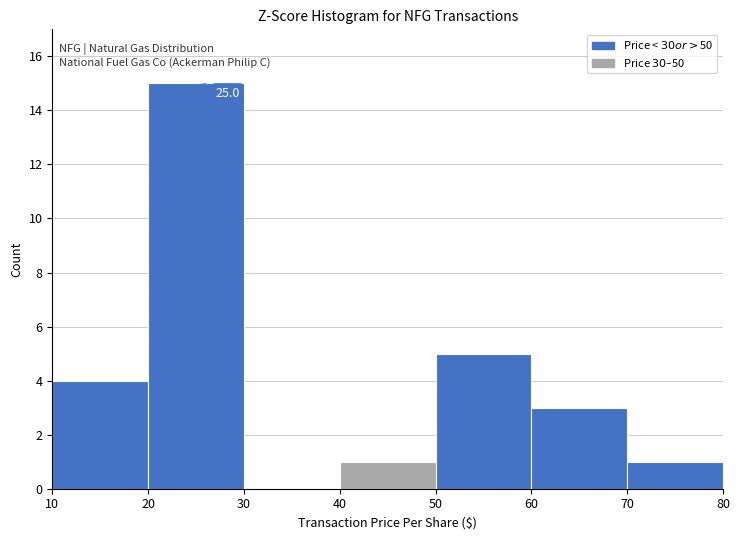

Over which range of the x-axis is the bar tallest?

20 to 30